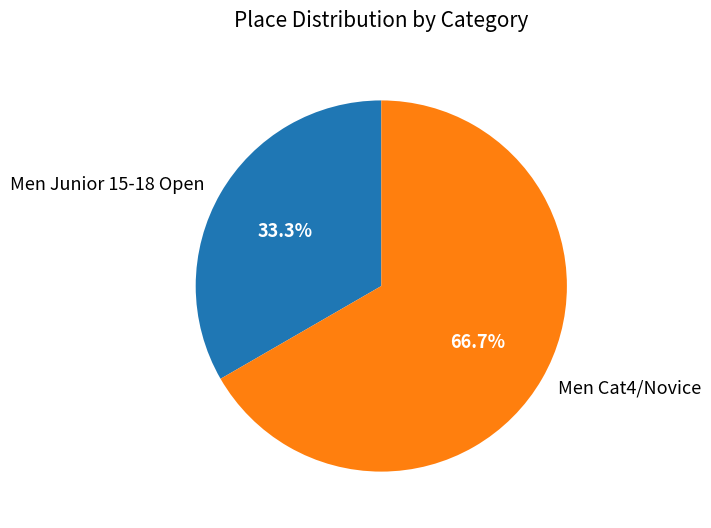

What is the smallest slice in the pie chart?

Men Junior 15-18 Open